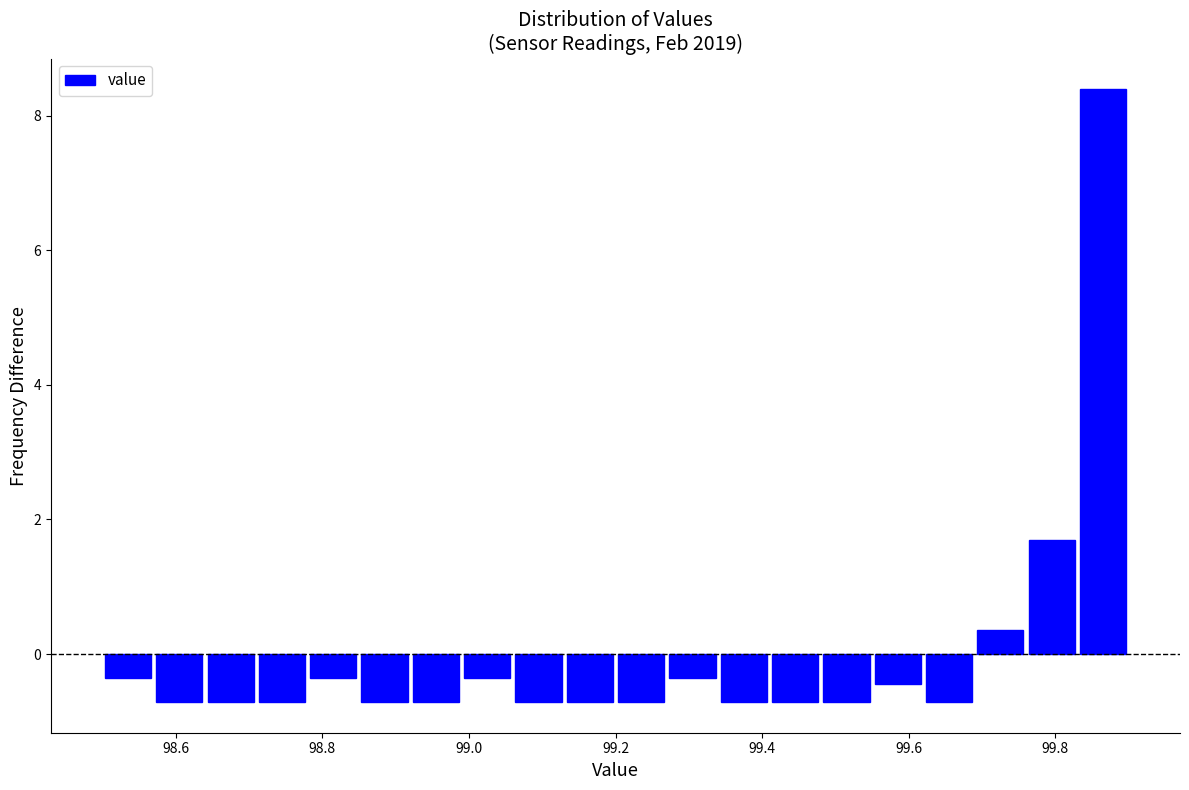

Read against the x-axis, roughly where is the centre of the tallest bar?

99.86